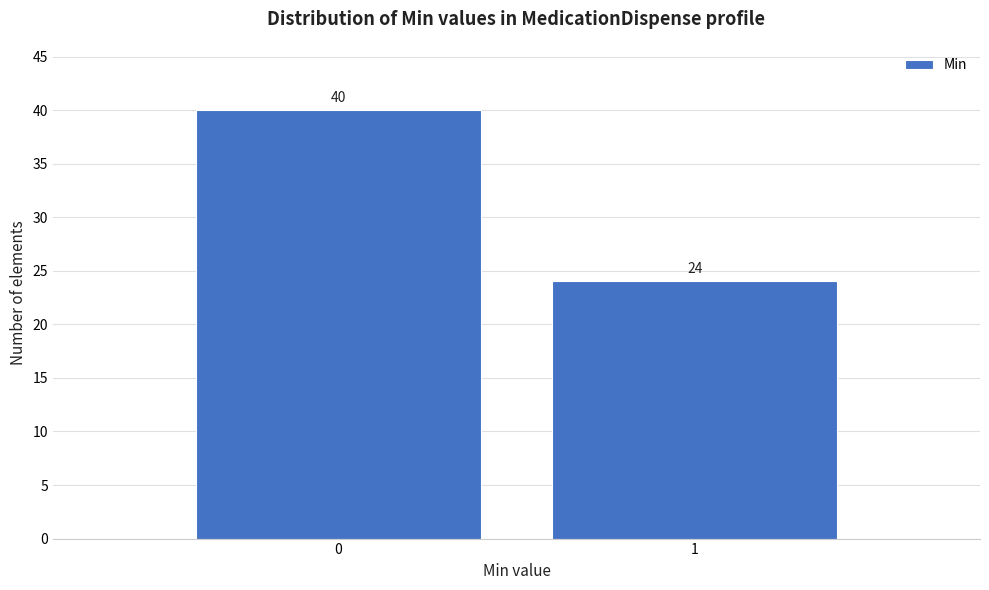

Reading left to right, what are all the values shown in this chart?

40	24